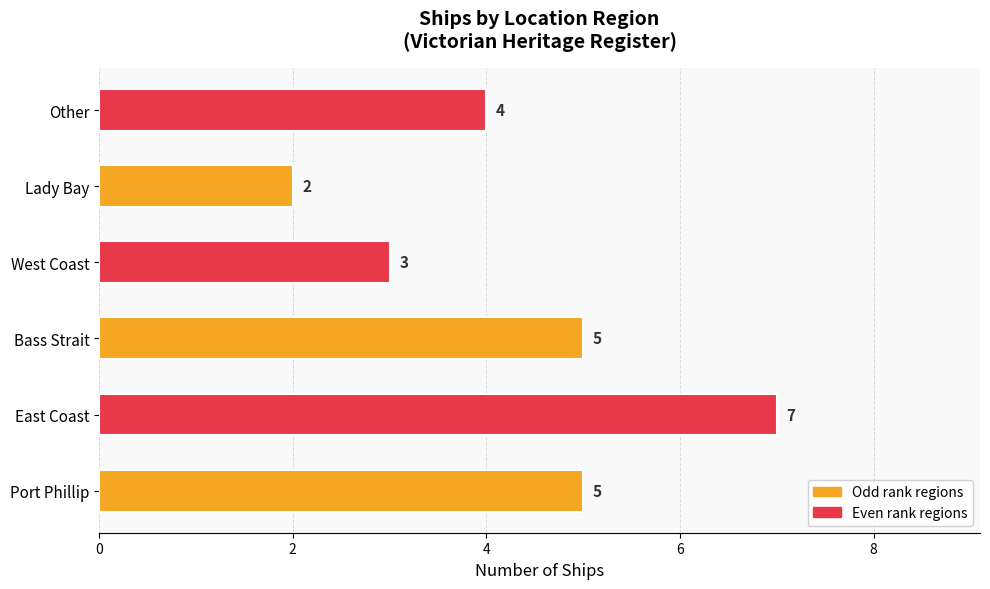

What is the sum of all values?

26